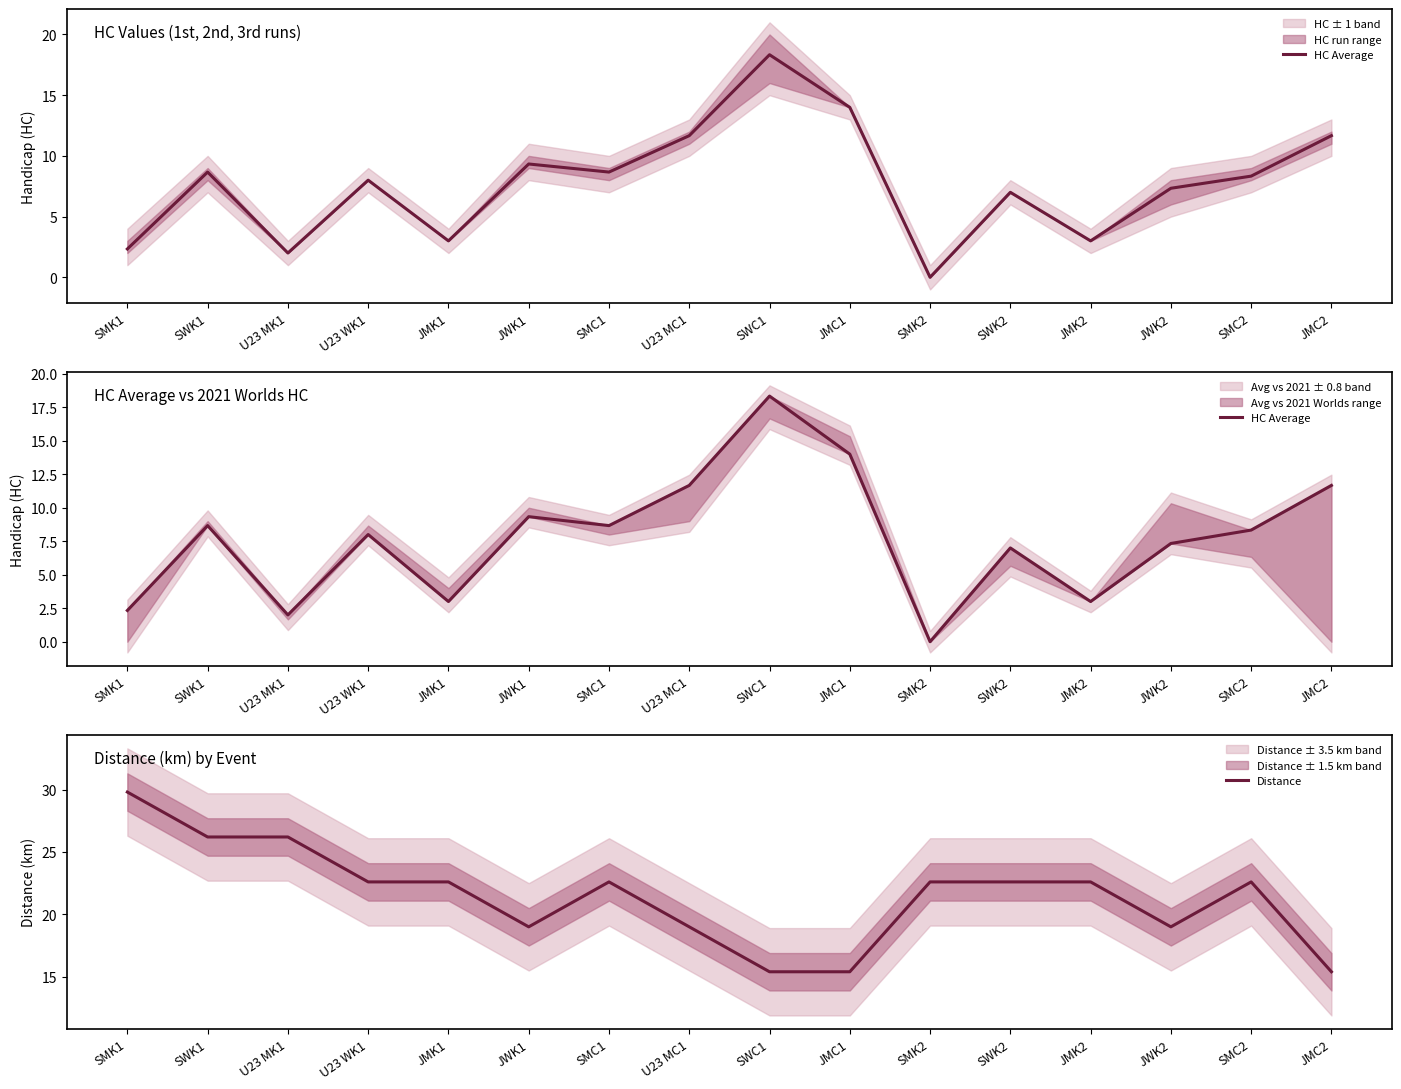

True or false: HC Average and Distance cross at least once.

True